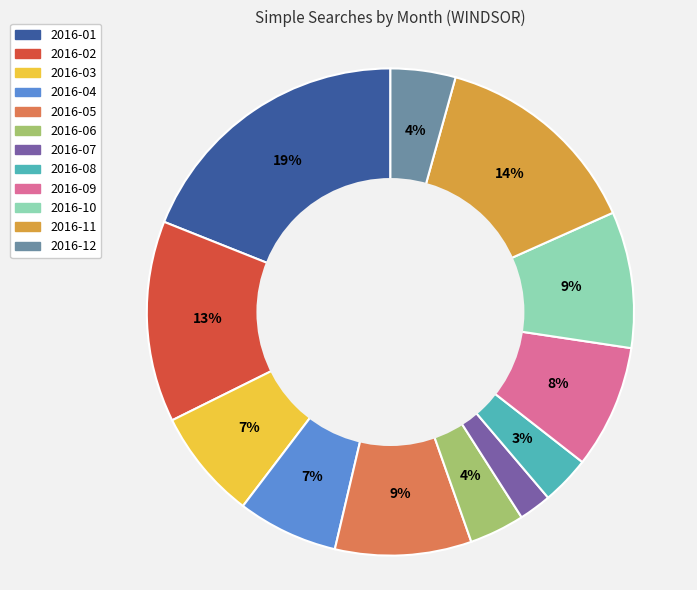

To the nearest percent, what is the average slice percentage?

8%